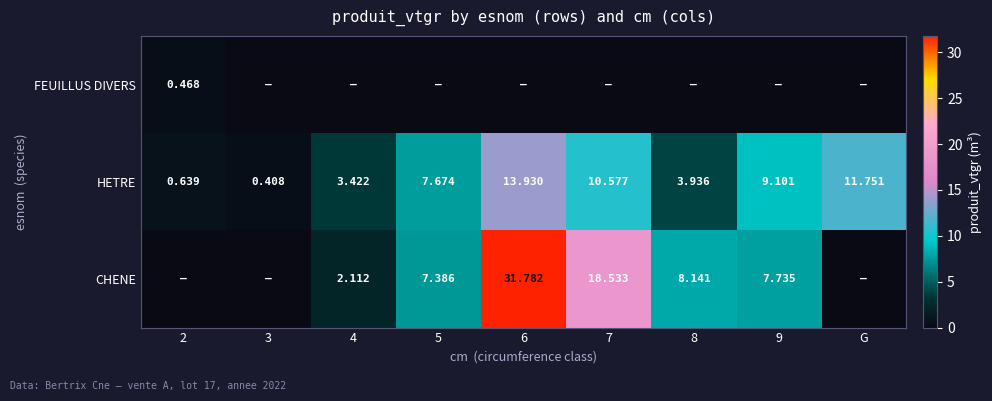

At which label is CHENE closest to 15?

7